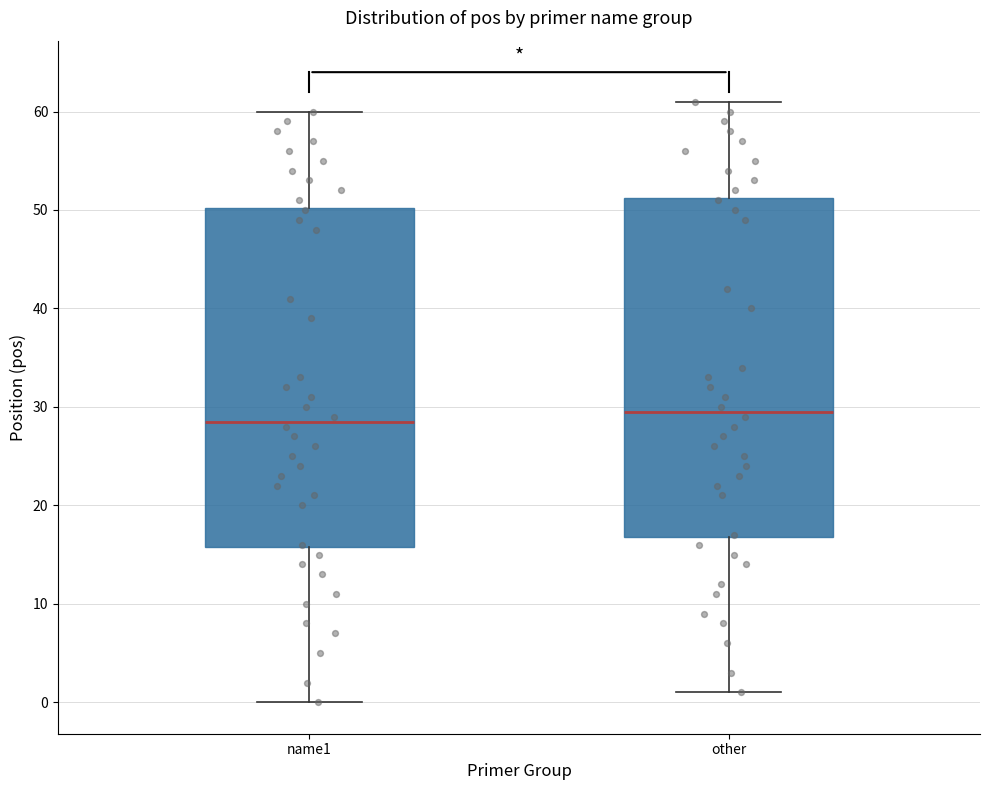

Reading left to right, read every box against the y-axis: the position of its median line, the range the box covers, and the ends of its whiskers. The values are not printed on the chart, so give them approximately, as read against the axis.

name1: median 29, box 16 to 50, whiskers 0 to 60
other: median 30, box 17 to 51, whiskers 1 to 61